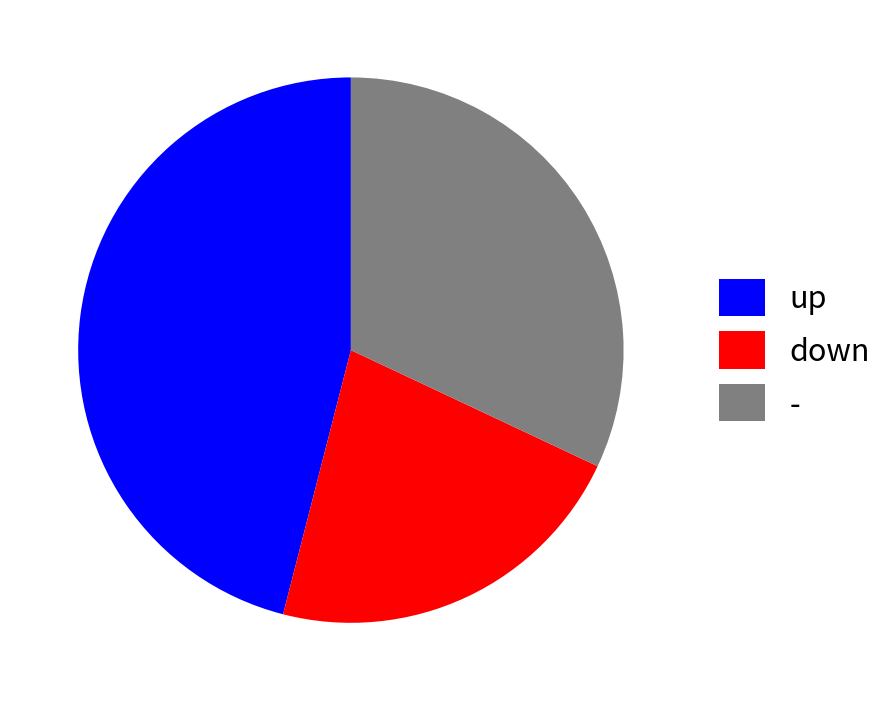

How many slices are in this pie chart?

3